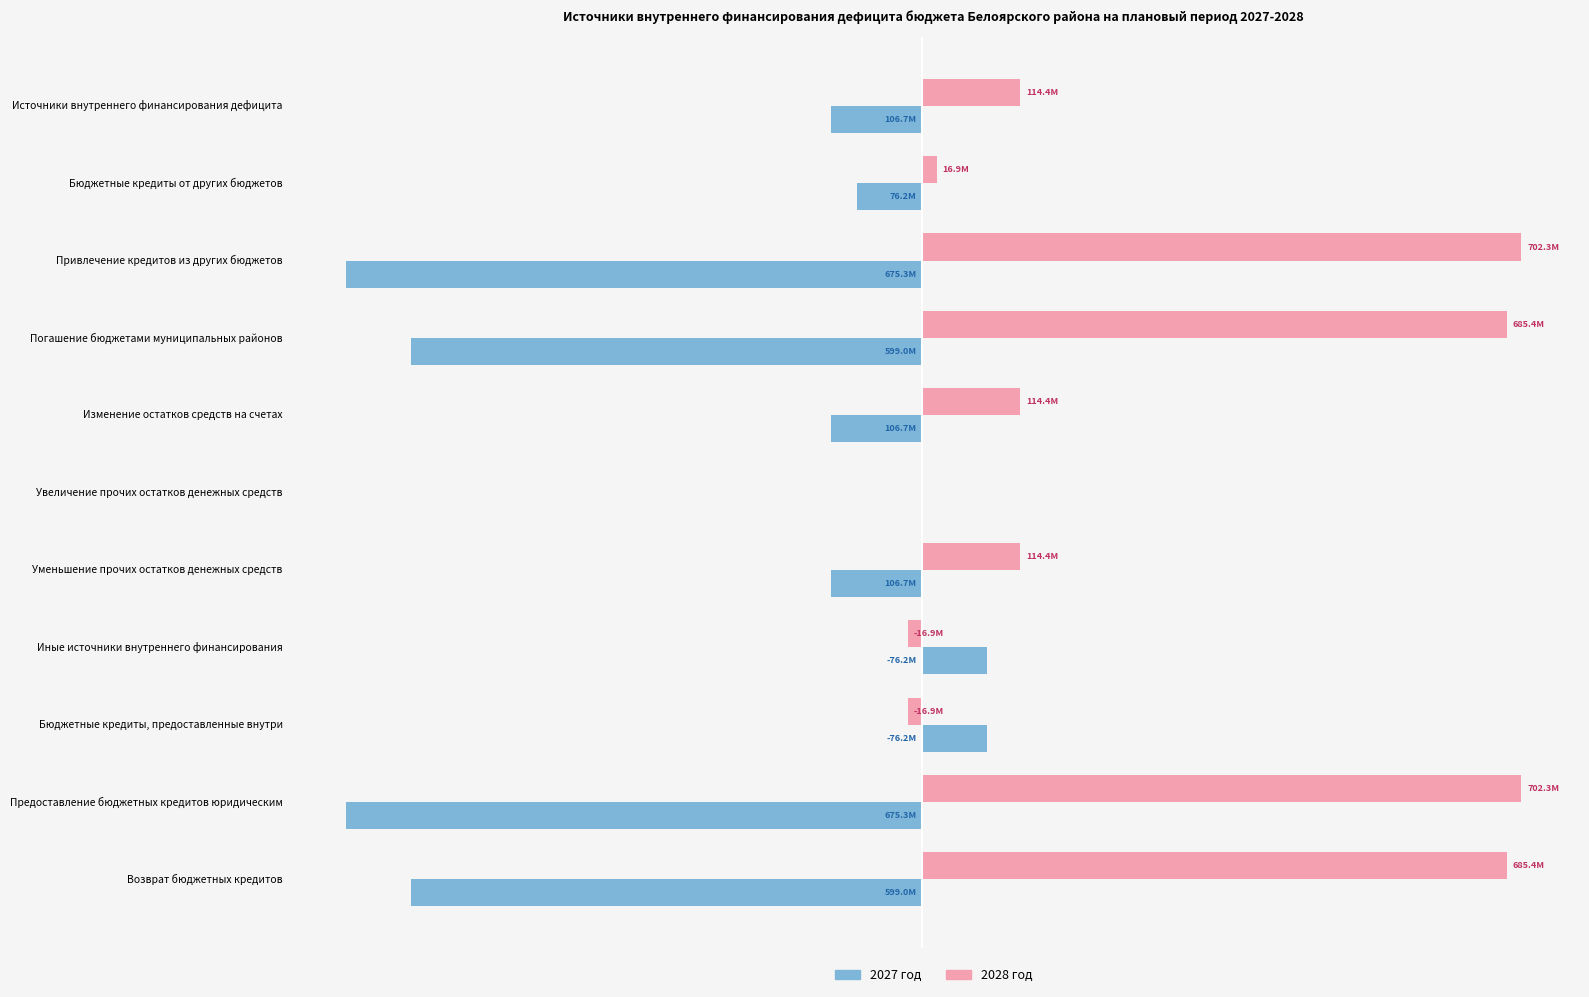

What are all the series names shown in the legend?

2027 год, 2028 год